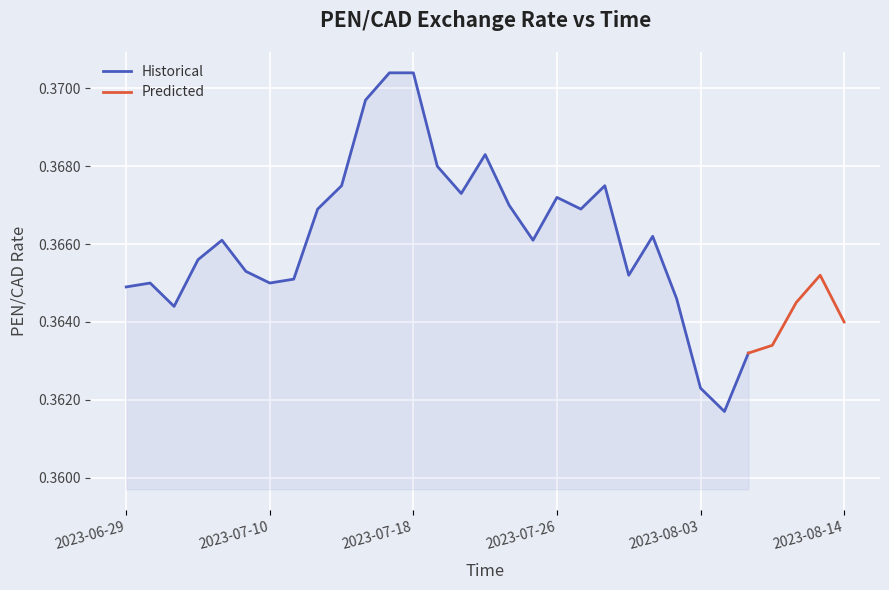

Reading left to right, transcribe all the data shown in this chart.

2023-06-29=0.4	2023-06-30=0.4	2023-07-04=0.4	2023-07-05=0.4	2023-07-06=0.4	2023-07-07=0.4	2023-07-10=0.4	2023-07-11=0.4	2023-07-12=0.4	2023-07-13=0.4	2023-07-14=0.4	2023-07-17=0.4	2023-07-18=0.4	2023-07-19=0.4	2023-07-20=0.4	2023-07-21=0.4	2023-07-24=0.4	2023-07-25=0.4	2023-07-26=0.4	2023-07-27=0.4	2023-07-28=0.4	2023-07-31=0.4	2023-08-01=0.4	2023-08-02=0.4	2023-08-03=0.4	2023-08-04=0.4	2023-08-08=0.4	2023-08-09=0.4	2023-08-10=0.4	2023-08-11=0.4	2023-08-14=0.4